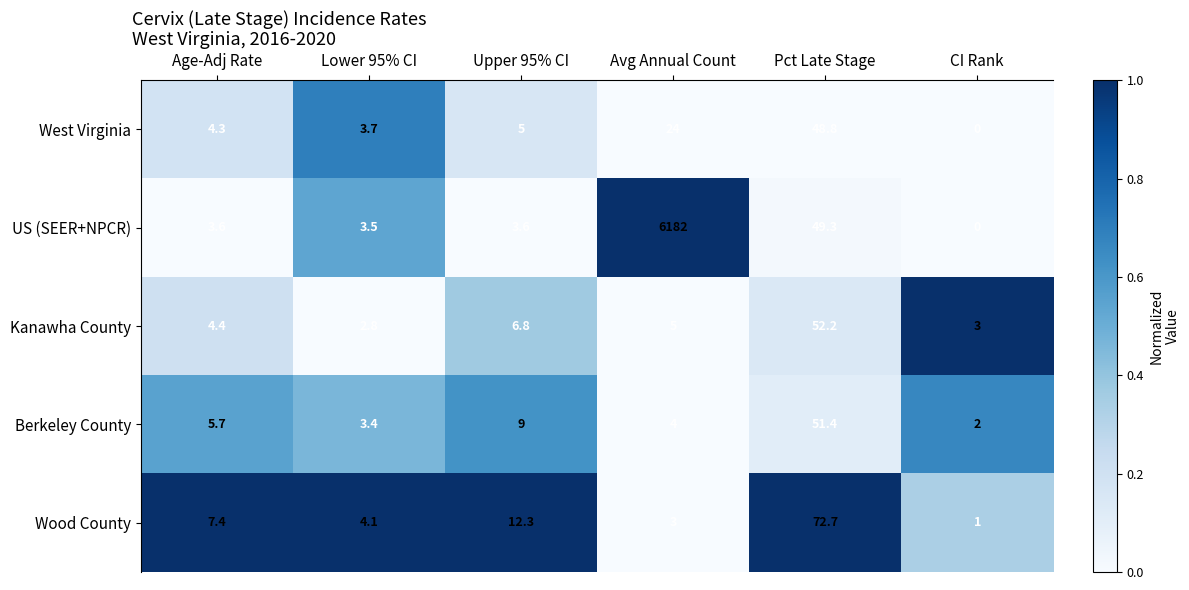

Reading left to right, extract all data points from this chart.

West Virginia: Age-Adj Rate=4.3	Lower 95% CI=3.7	Upper 95% CI=5.0	Avg Annual Count=24.0	Pct Late Stage=48.8	CI Rank=0.0
US (SEER+NPCR): Age-Adj Rate=3.6	Lower 95% CI=3.5	Upper 95% CI=3.6	Avg Annual Count=6182.0	Pct Late Stage=49.3	CI Rank=0.0
Kanawha County: Age-Adj Rate=4.4	Lower 95% CI=2.8	Upper 95% CI=6.8	Avg Annual Count=5.0	Pct Late Stage=52.2	CI Rank=3.0
Berkeley County: Age-Adj Rate=5.7	Lower 95% CI=3.4	Upper 95% CI=9.0	Avg Annual Count=4.0	Pct Late Stage=51.4	CI Rank=2.0
Wood County: Age-Adj Rate=7.4	Lower 95% CI=4.1	Upper 95% CI=12.3	Avg Annual Count=3.0	Pct Late Stage=72.7	CI Rank=1.0